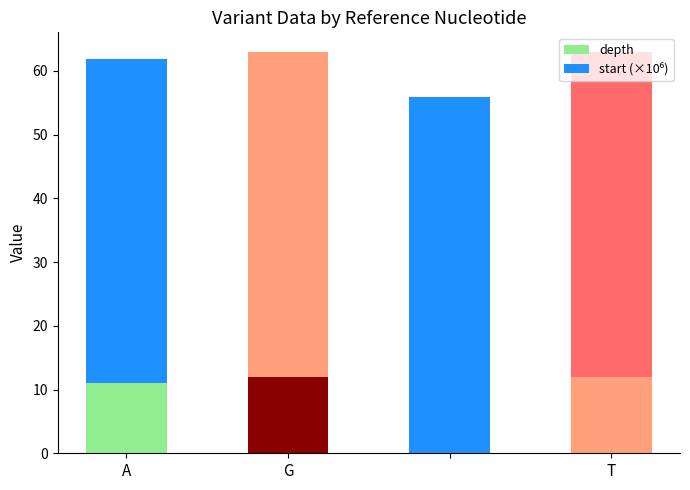

Does the chart contain any negative values?

No